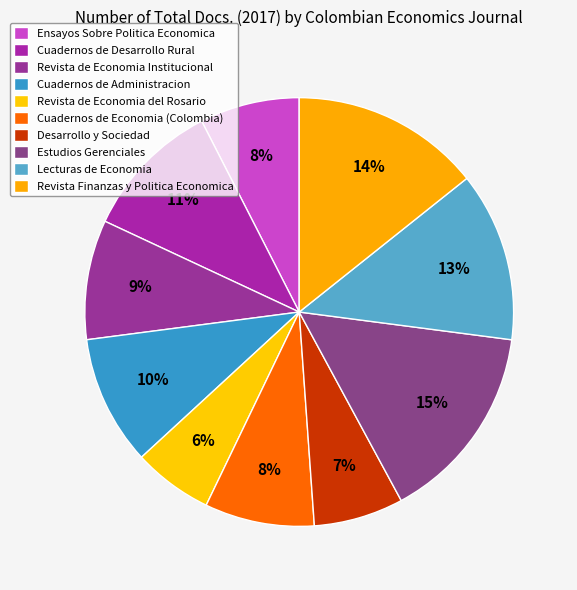

Rank the categories by value from highest to lowest.

Estudios Gerenciales, Revista Finanzas y Politica Economica, Lecturas de Economia, Cuadernos de Desarrollo Rural, Cuadernos de Administracion, Revista de Economia Institucional, Cuadernos de Economia (Colombia), Ensayos Sobre Politica Economica, Desarrollo y Sociedad, Revista de Economia del Rosario